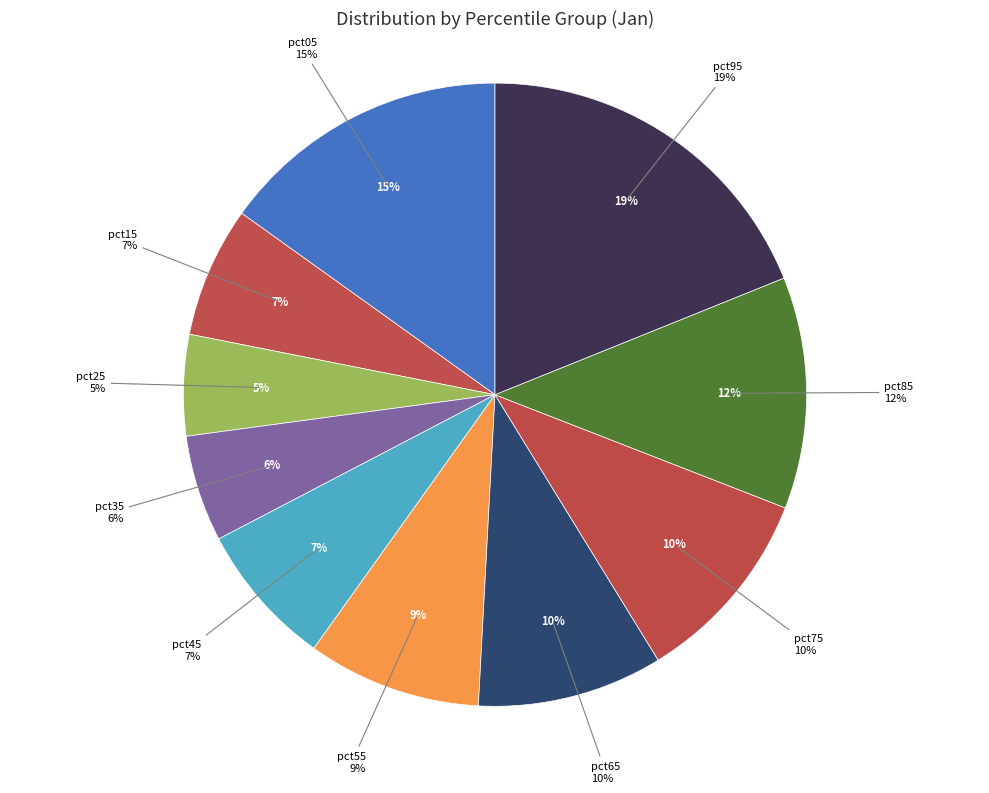

To the nearest percent, what is the combined percentage of pct75 and pct95?

29%